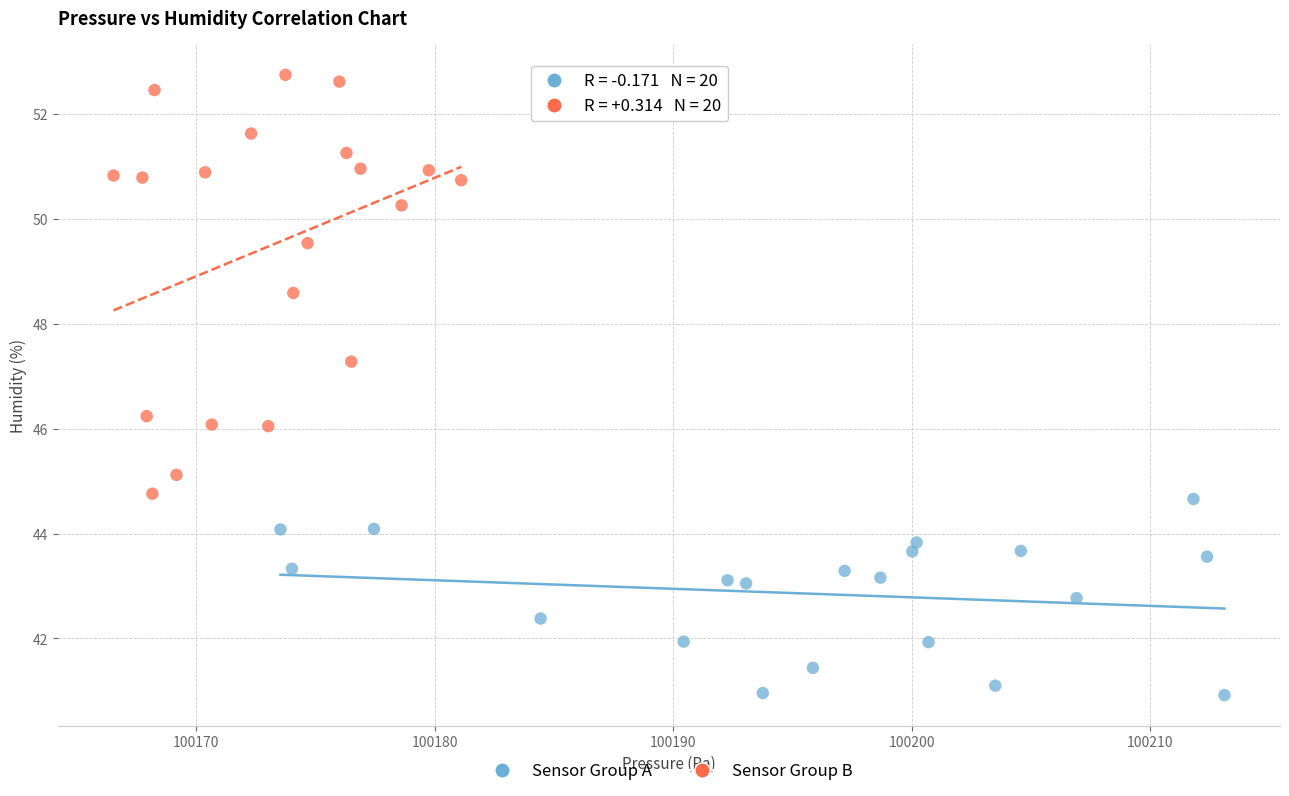

Which series has the largest Y range (max minus min)?

Sensor Group B